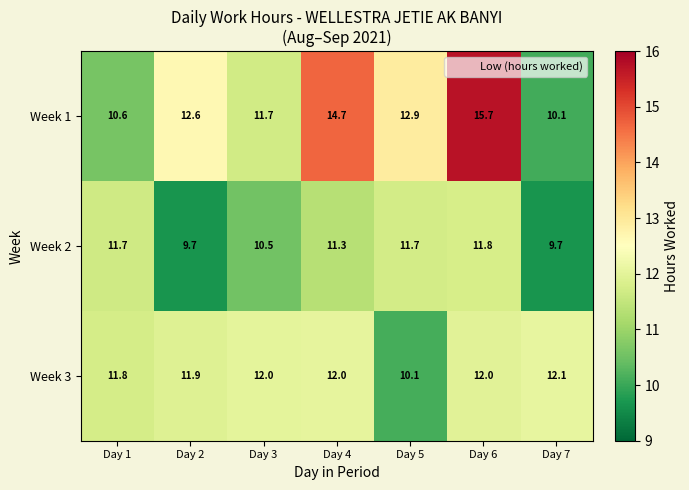

At how many categories does at least one series exceed 10?

7